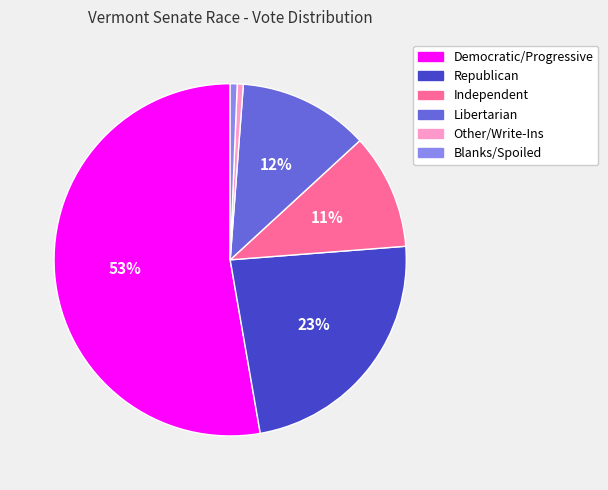

Which category has the biggest portion of the pie?

Democratic/Progressive